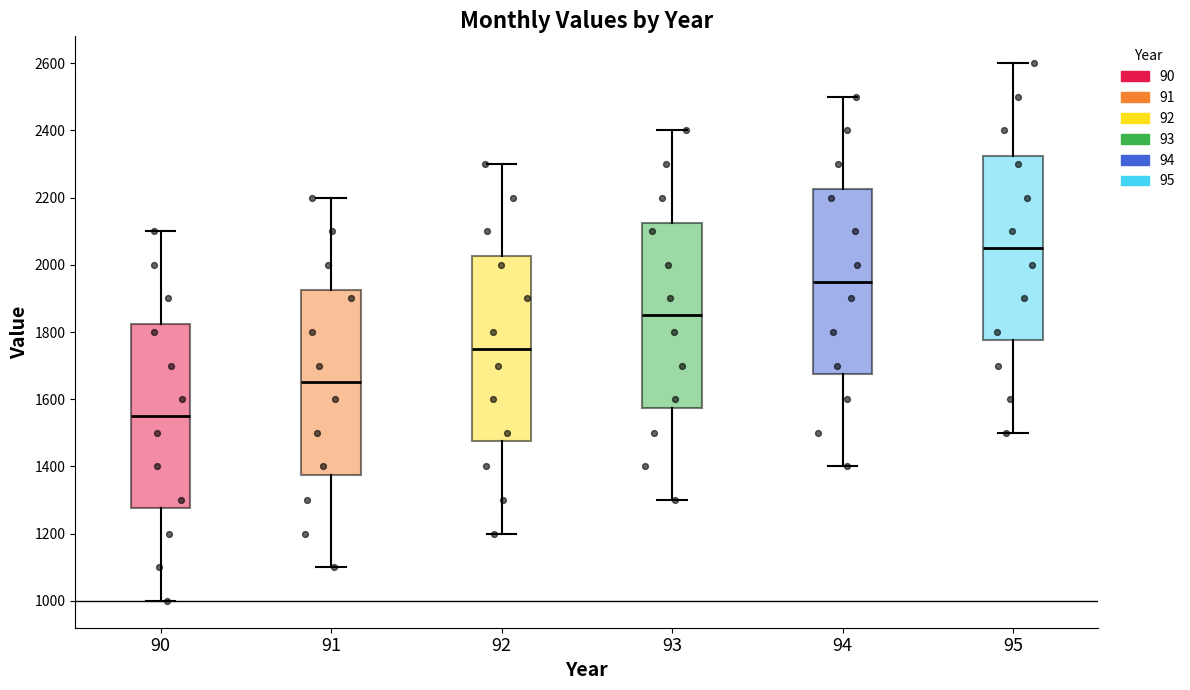

Reading left to right, read every box against the y-axis: the position of its median line, the range the box covers, and the ends of its whiskers. The values are not printed on the chart, so give them approximately, as read against the axis.

90: median 1560, box 1280 to 1820, whiskers 1000 to 2100
91: median 1660, box 1380 to 1920, whiskers 1100 to 2200
92: median 1760, box 1480 to 2020, whiskers 1200 to 2300
93: median 1860, box 1580 to 2120, whiskers 1300 to 2400
94: median 1960, box 1680 to 2220, whiskers 1400 to 2500
95: median 2060, box 1780 to 2320, whiskers 1500 to 2600